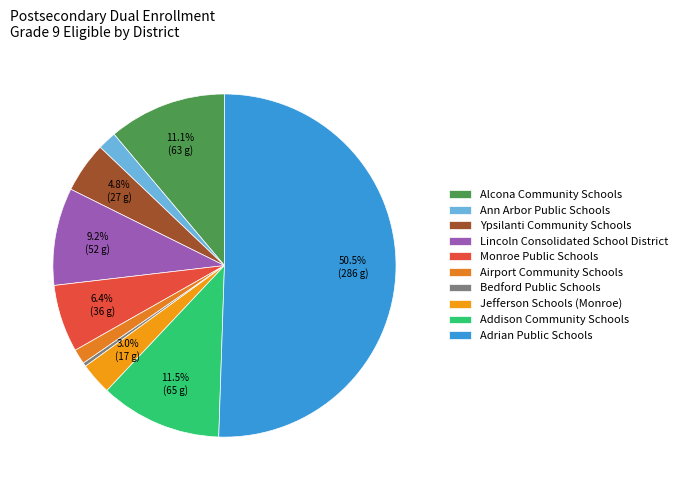

Which has a higher value, Monroe Public Schools or Ypsilanti Community Schools?

Monroe Public Schools